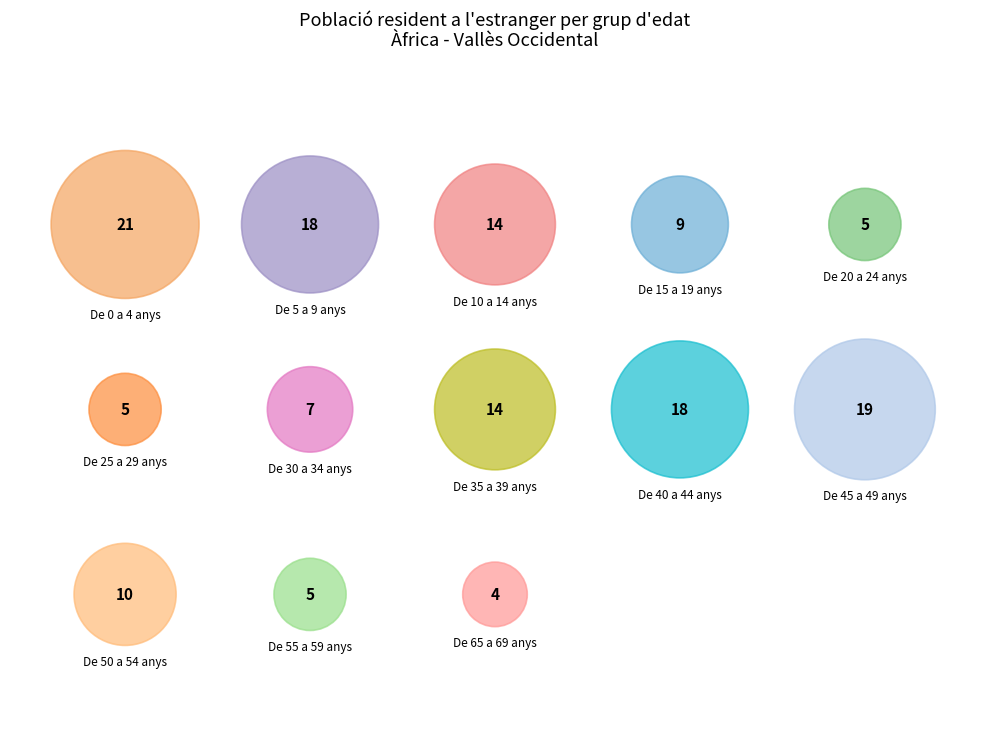

To the nearest percent, what is the difference between the De 15 a 19 anys and De 0 a 4 anys slice percentages?

8%